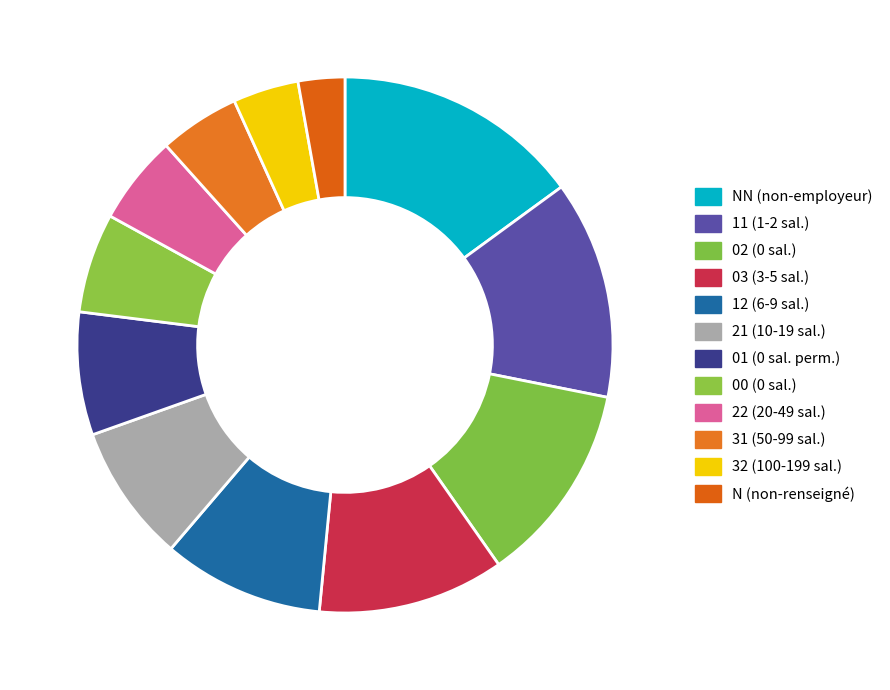

Rank the categories by value from lowest to highest.

N (non-renseigné), 32 (100-199 sal.), 31 (50-99 sal.), 22 (20-49 sal.), 00 (0 sal.), 01 (0 sal. perm.), 21 (10-19 sal.), 12 (6-9 sal.), 03 (3-5 sal.), 02 (0 sal.), 11 (1-2 sal.), NN (non-employeur)